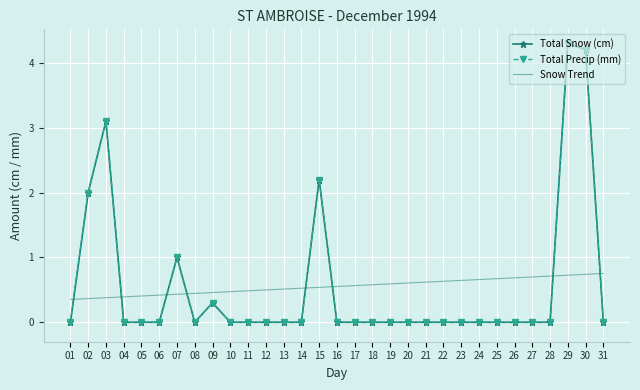

How many positive values does the Total Precip (mm) series have?

7